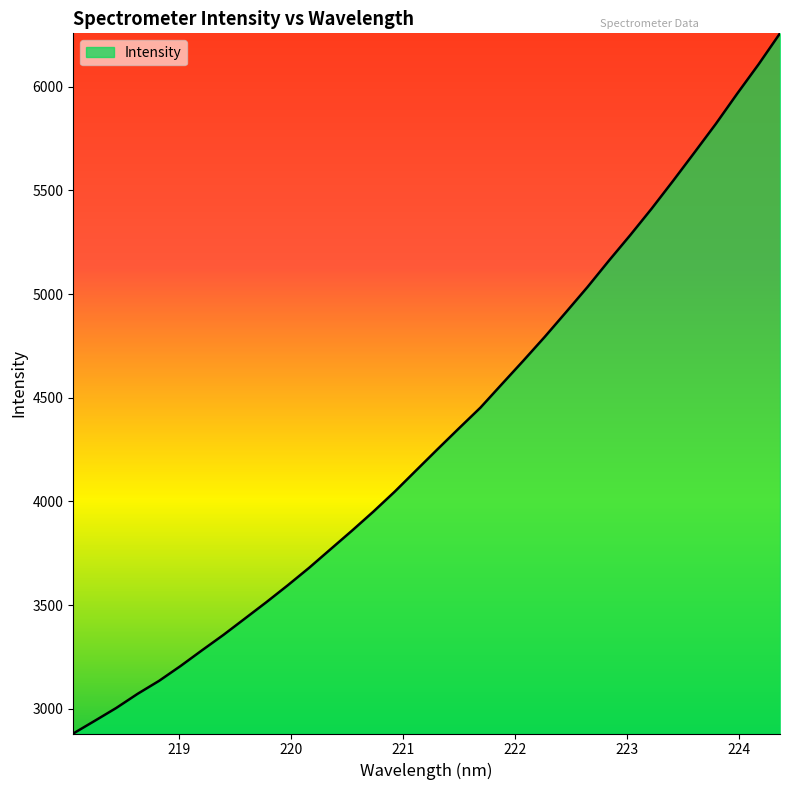

What is the difference between the maximum and minimum values?

3377.8